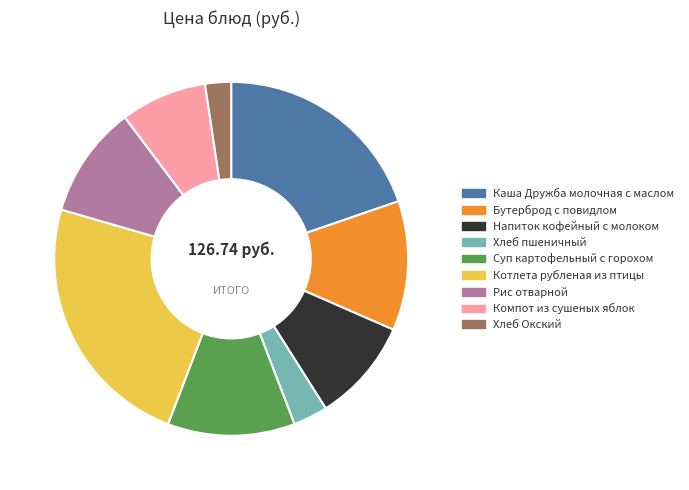

Which category has the smallest portion of the pie?

Хлеб Окский